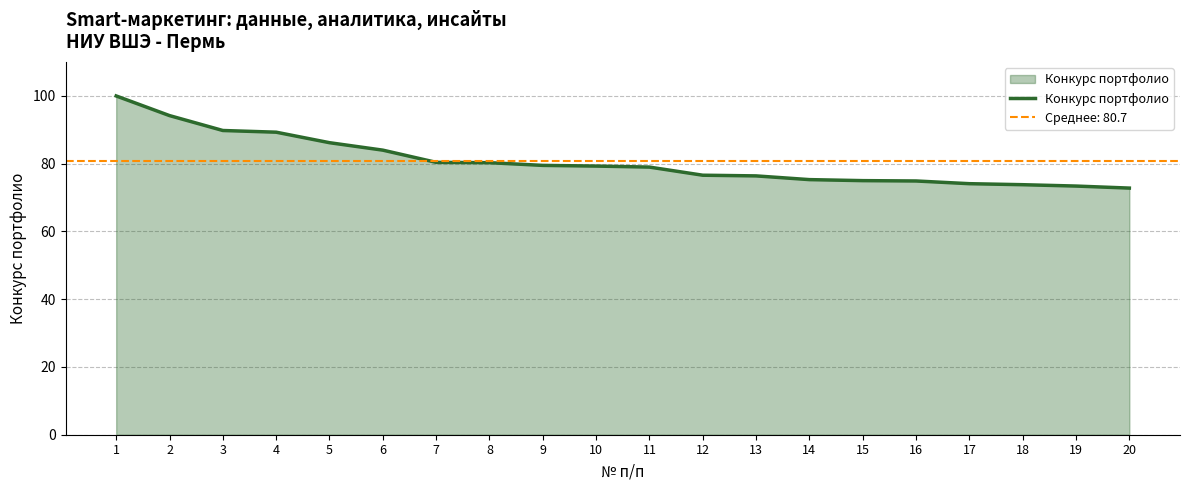

At which category does the chart reach its minimum across all series?

20